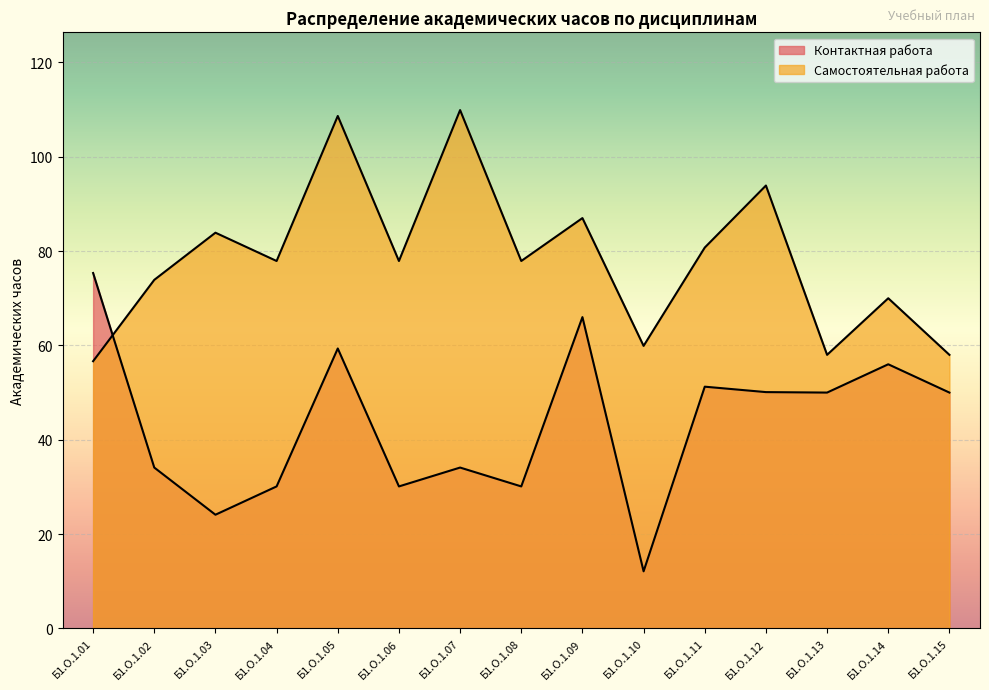

Reading left to right, what are all the values shown in this chart?

Контактная работа: Б1.О.1.01=75.3	Б1.О.1.02=34.1	Б1.О.1.03=24.1	Б1.О.1.04=30.1	Б1.О.1.05=59.4	Б1.О.1.06=30.1	Б1.О.1.07=34.1	Б1.О.1.08=30.1	Б1.О.1.09=66.0	Б1.О.1.10=12.1	Б1.О.1.11=51.2	Б1.О.1.12=50.1	Б1.О.1.13=50.0	Б1.О.1.14=56.0	Б1.О.1.15=50.0
Самостоятельная работа: Б1.О.1.01=56.6	Б1.О.1.02=73.9	Б1.О.1.03=83.9	Б1.О.1.04=77.9	Б1.О.1.05=108.7	Б1.О.1.06=77.9	Б1.О.1.07=109.9	Б1.О.1.08=77.9	Б1.О.1.09=87.0	Б1.О.1.10=59.9	Б1.О.1.11=80.8	Б1.О.1.12=93.9	Б1.О.1.13=58.0	Б1.О.1.14=70.0	Б1.О.1.15=58.0